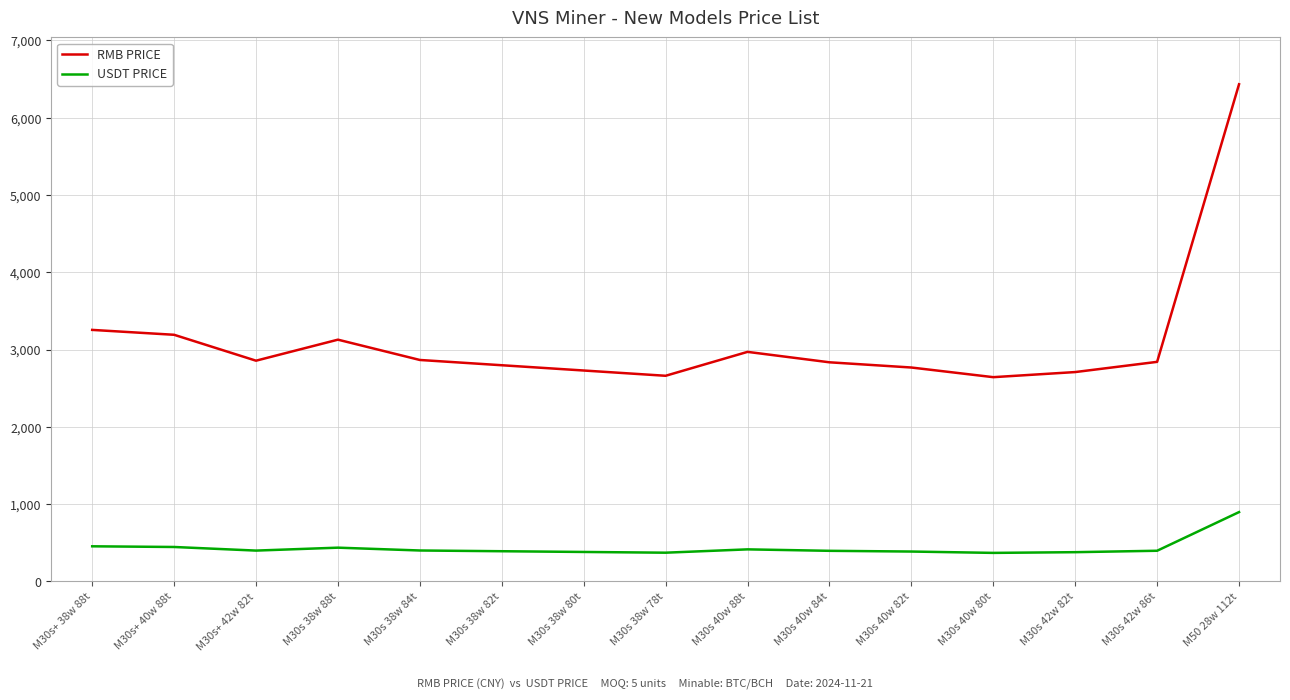

How many lines are shown in the chart?

2